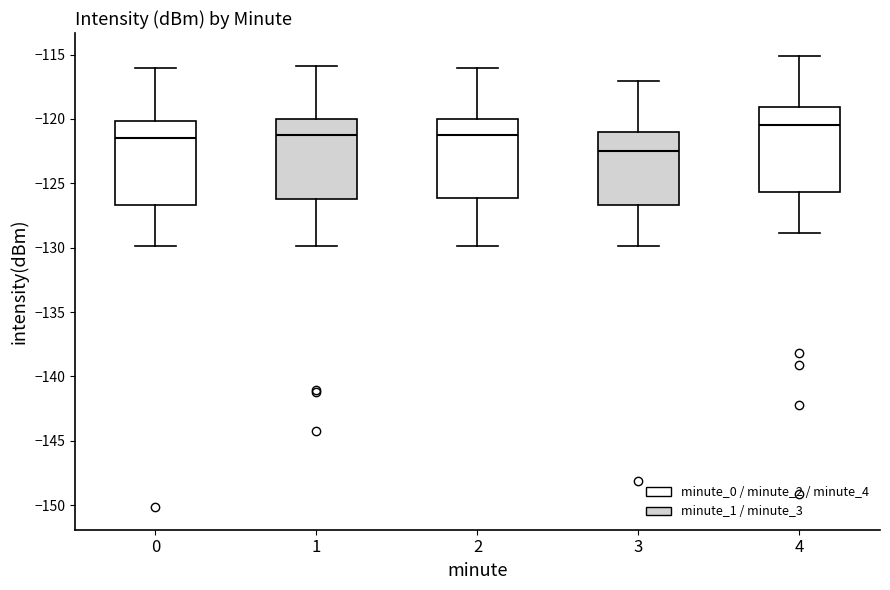

Where does the median line of the box at x = 0 sit on the y-axis? The values are not printed on the chart, so give them approximately, as read against the axis.

-121.5